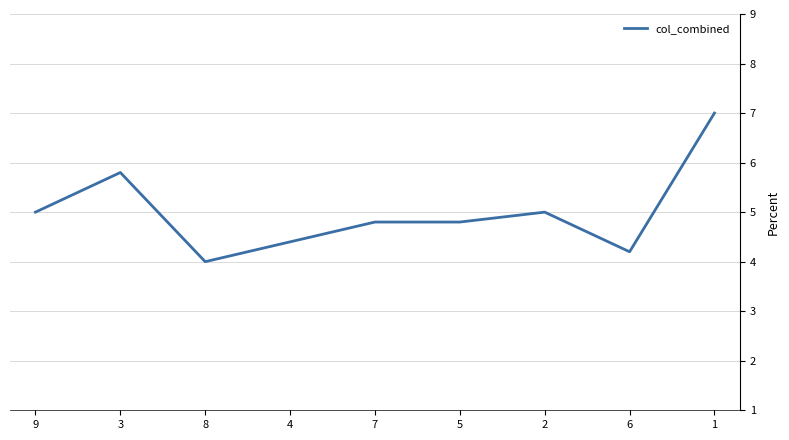

What position from the left is 8?

3